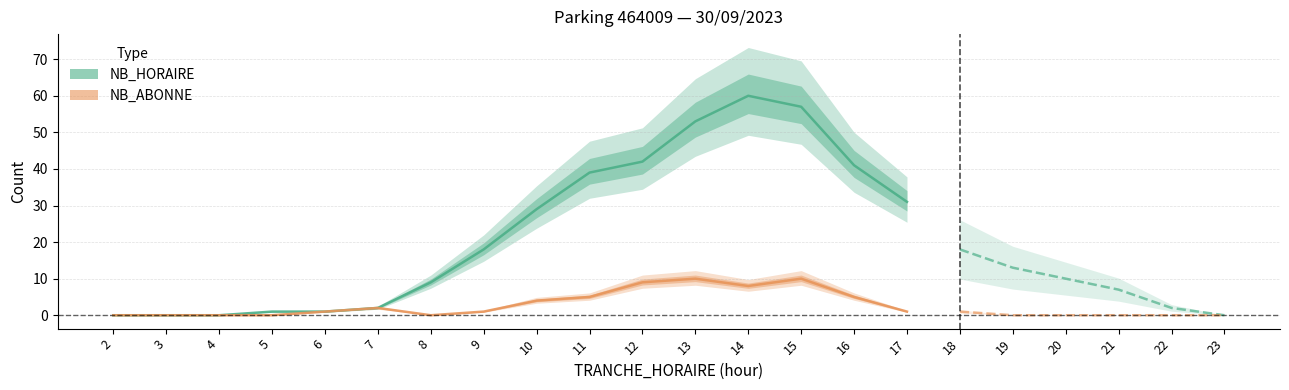

At how many categories does at least one series exceed 32?

6